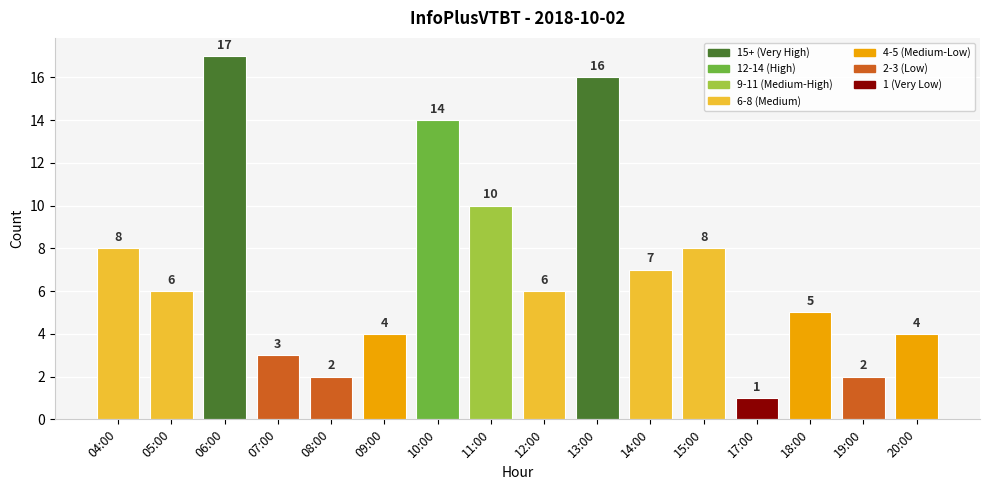

At which category does the chart reach its peak across all series?

06:00